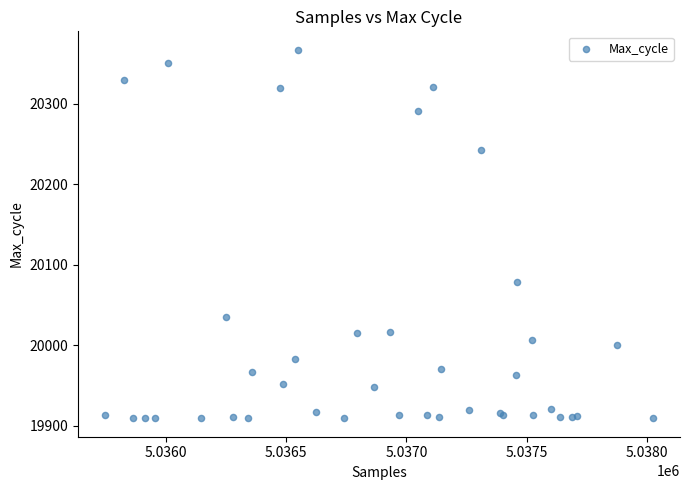

What Y value in the scatter plot is closest to 20138?

20079